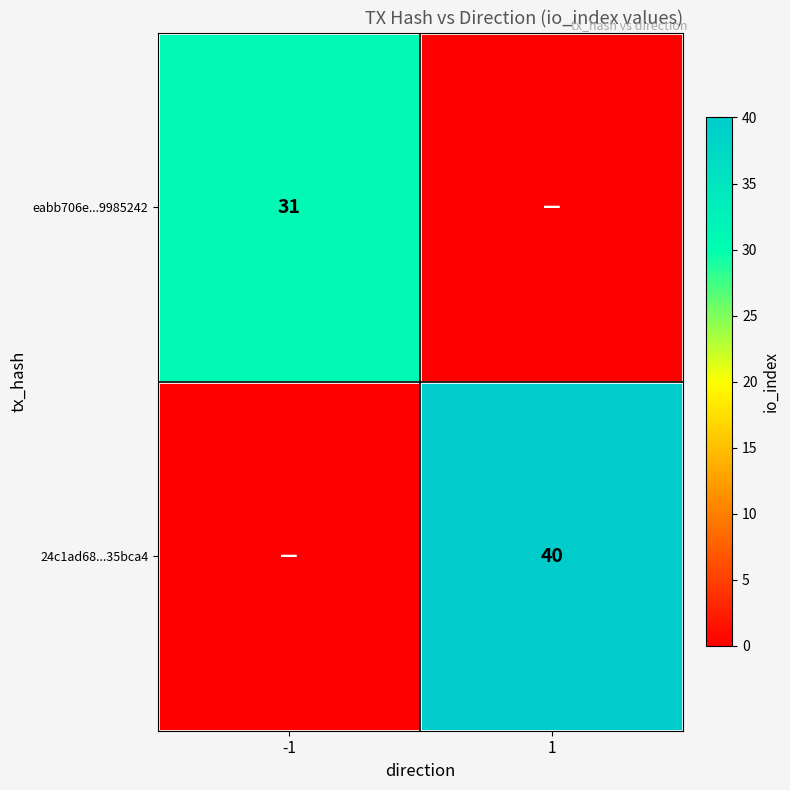

True or false: eabb706e...9985242 has a value of 31 at -1.

True